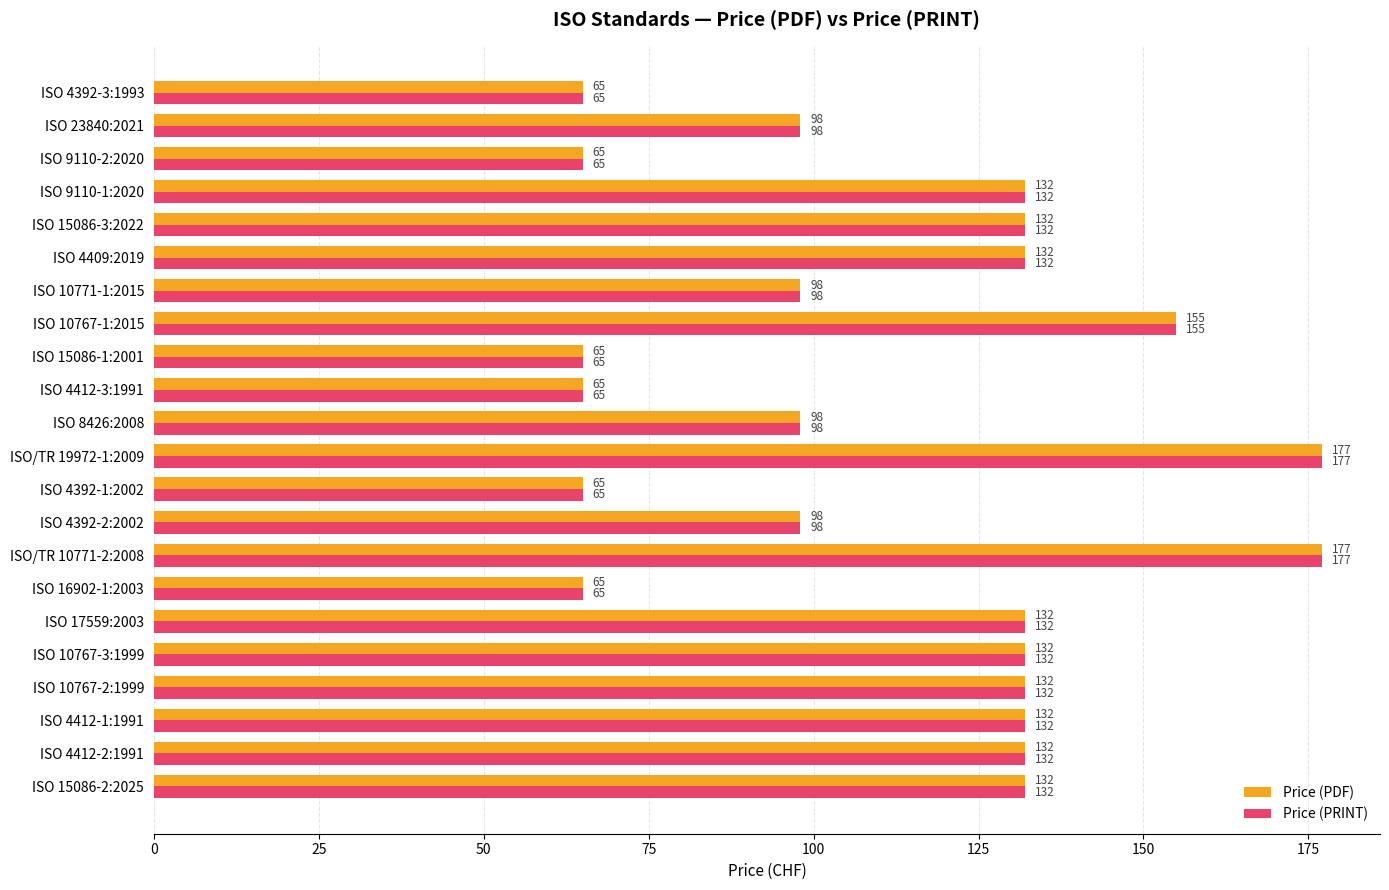

What is the difference between the maximum and minimum values in the Price (PDF) series?

112